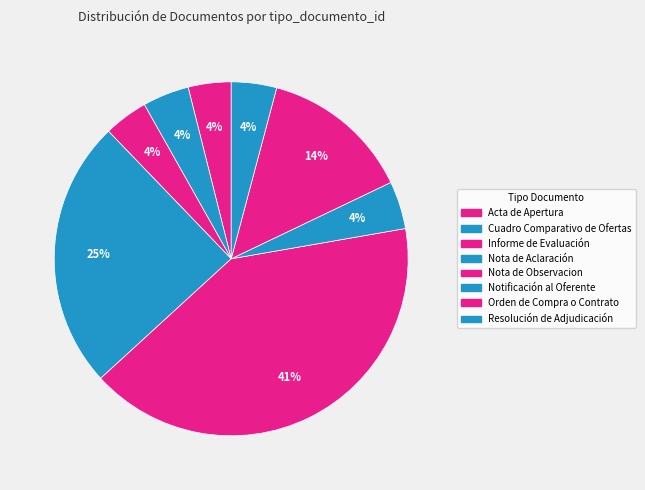

To the nearest percent, what portion does Acta de Apertura represent?

4%